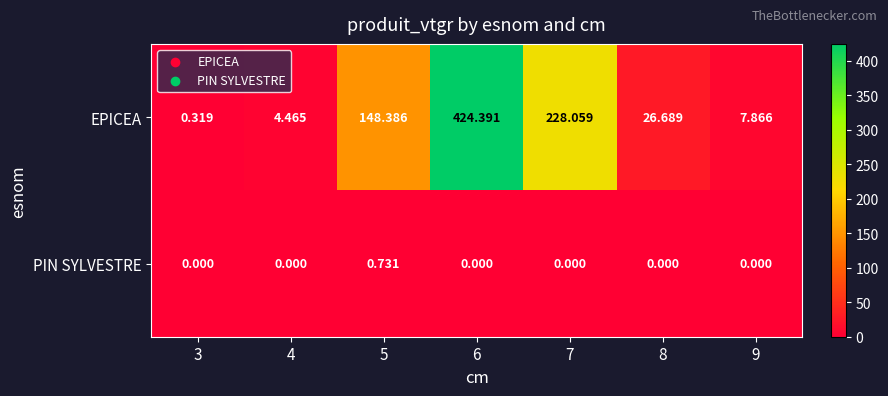

Is the value of EPICEA at 9 greater than the value of PIN SYLVESTRE at 4?

Yes